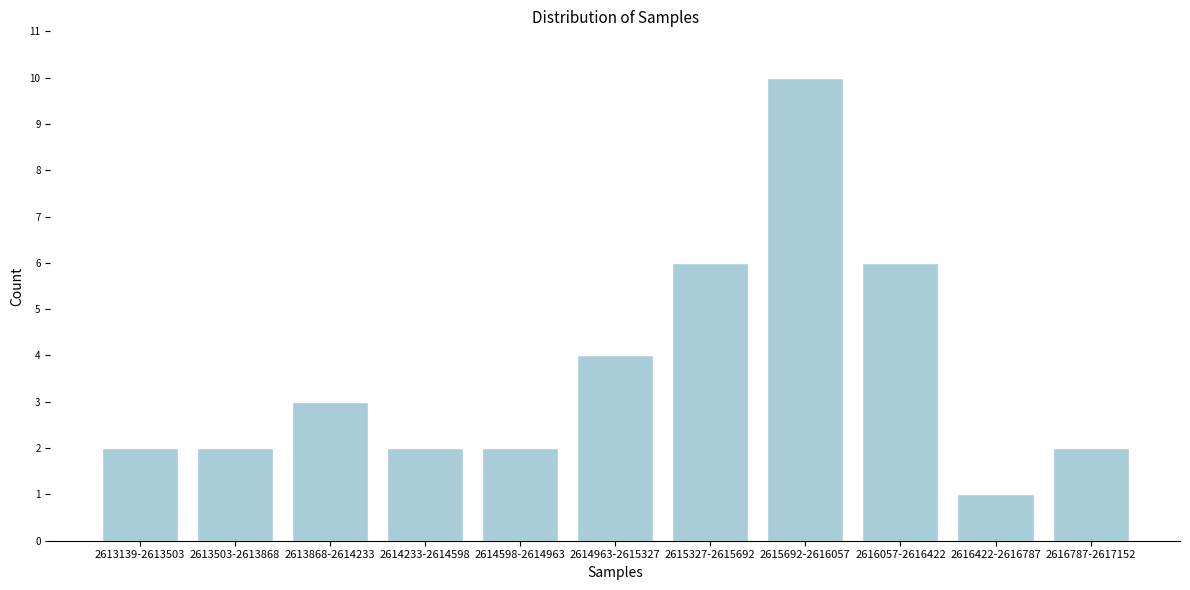

Reading right to left, transcribe all the data shown in this chart.

2	1	6	10	6	4	2	2	3	2	2